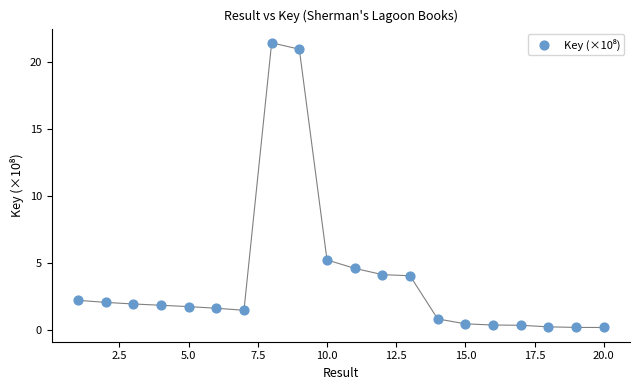

What Y value in the scatter plot is closest to 10?

5.2